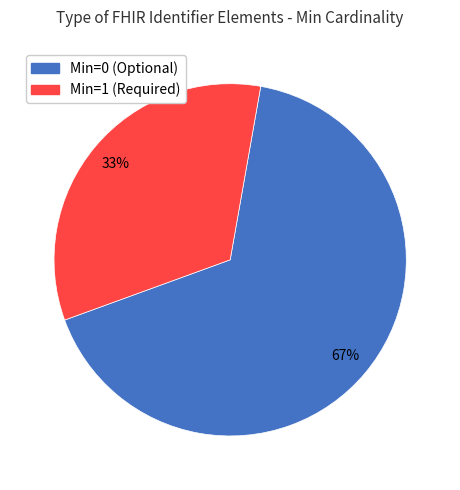

To the nearest percent, what is the average slice percentage?

50%